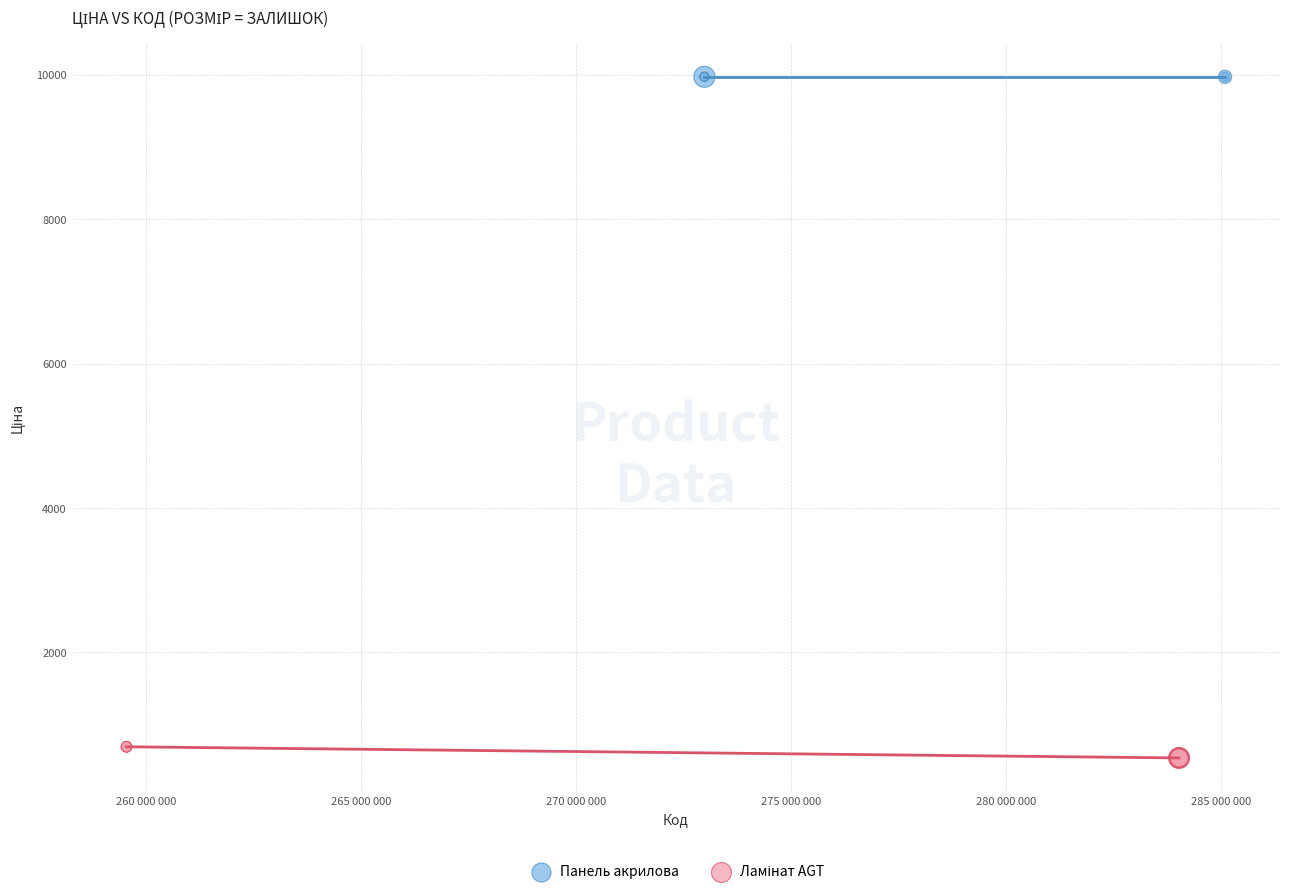

Which series contains the highest Y value?

Панель акрилова